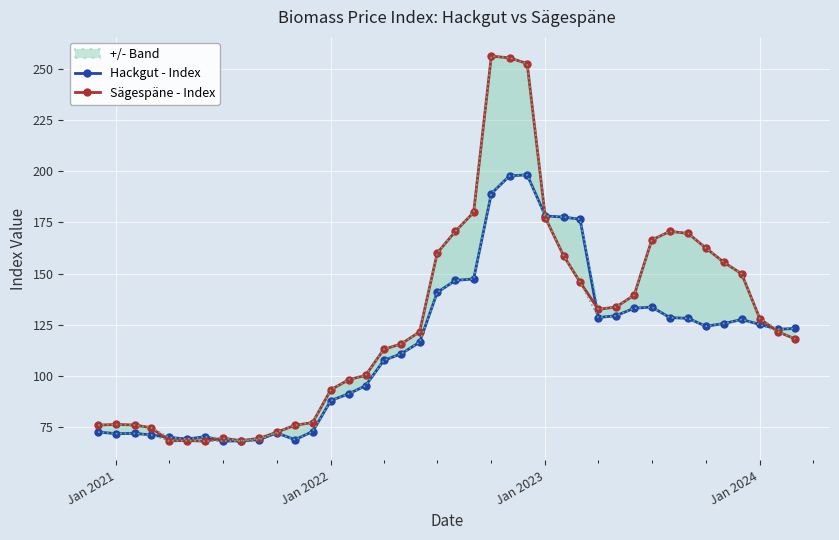

What is the minimum value for Sägespäne - Index?

68.0